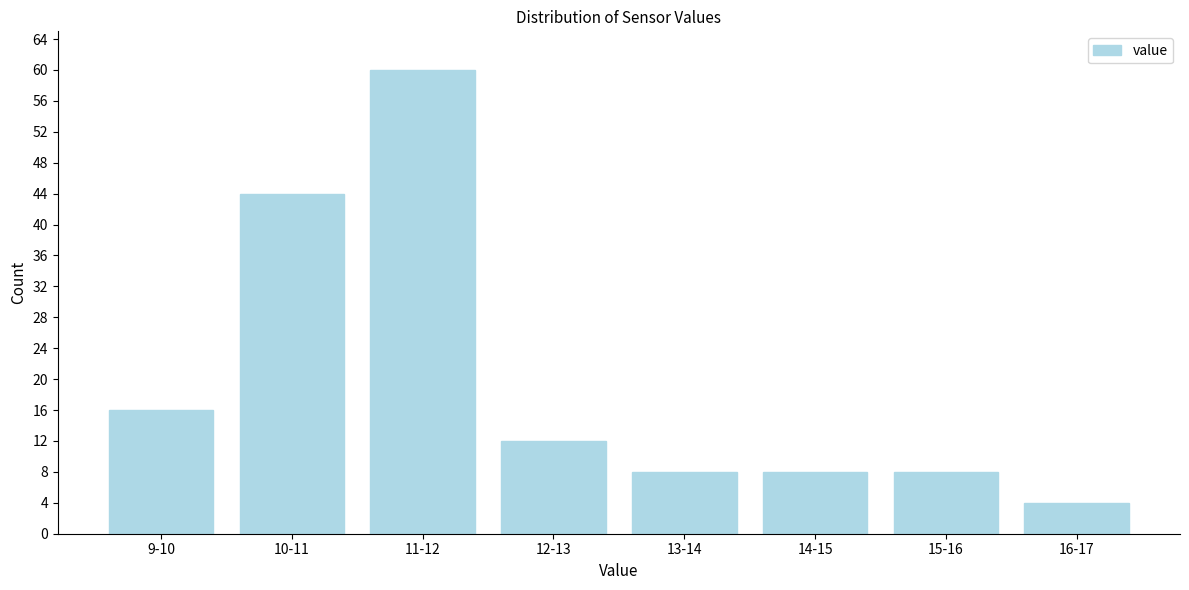

Reading right to left, list all the values displayed in this chart.

16-17=4	15-16=8	14-15=8	13-14=8	12-13=12	11-12=60	10-11=44	9-10=16